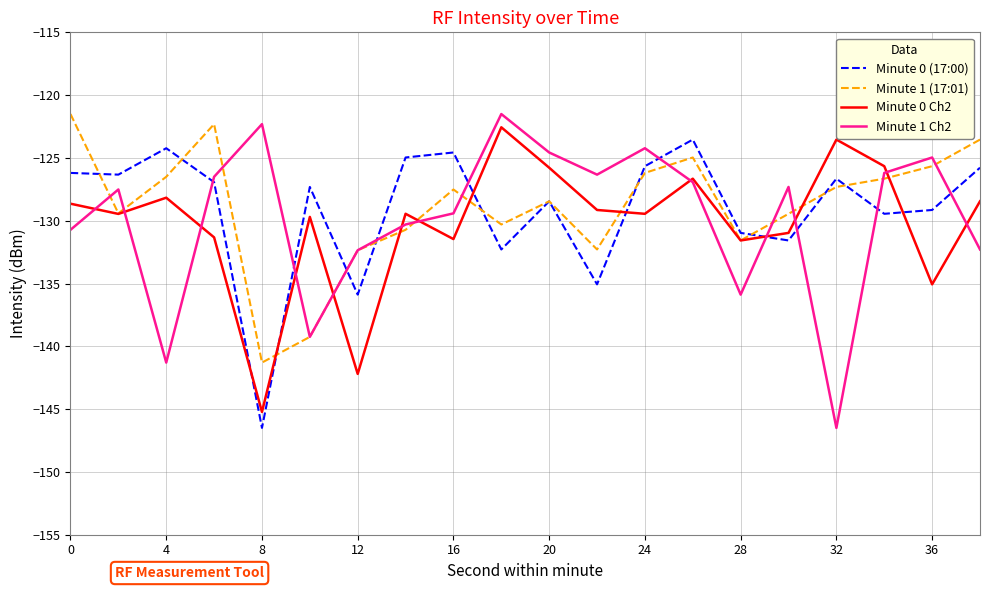

Which series has the widest spread of values?

Minute 1 Ch2